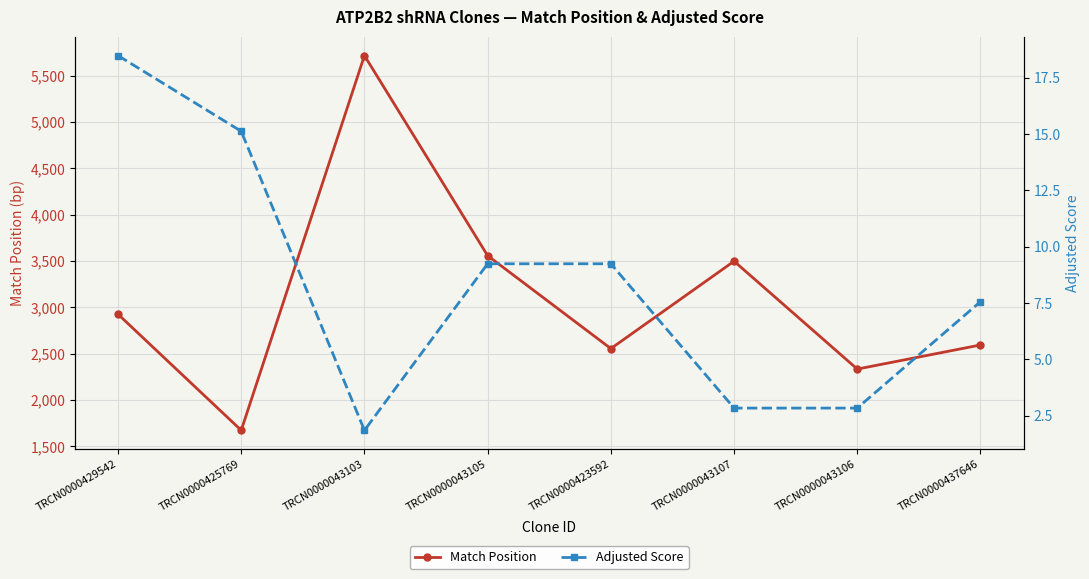

What is the approximate value of Adjusted Score at TRCN0000429542?

18.5